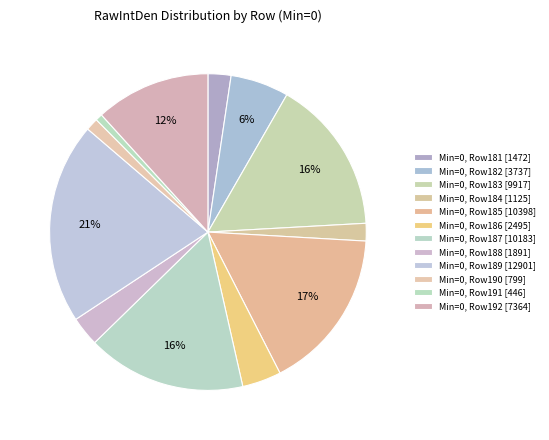

How many segments does this pie chart have?

12